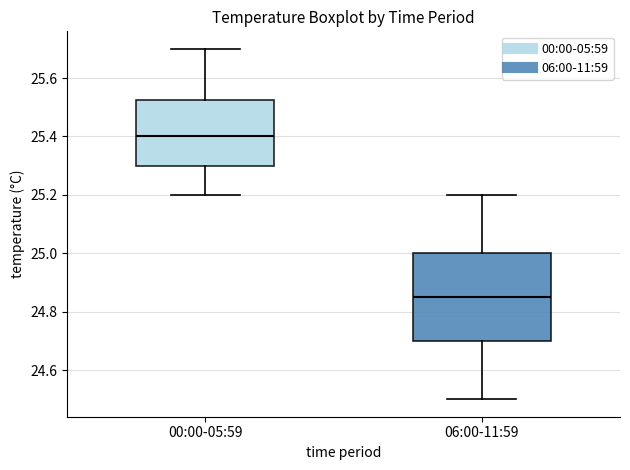

Reading left to right, read every box against the y-axis: the position of its median line, the range the box covers, and the ends of its whiskers. The values are not printed on the chart, so give them approximately, as read against the axis.

00:00-05:59: median 25.40, box 25.30 to 25.52, whiskers 25.20 to 25.70
06:00-11:59: median 24.86, box 24.70 to 25.00, whiskers 24.50 to 25.20